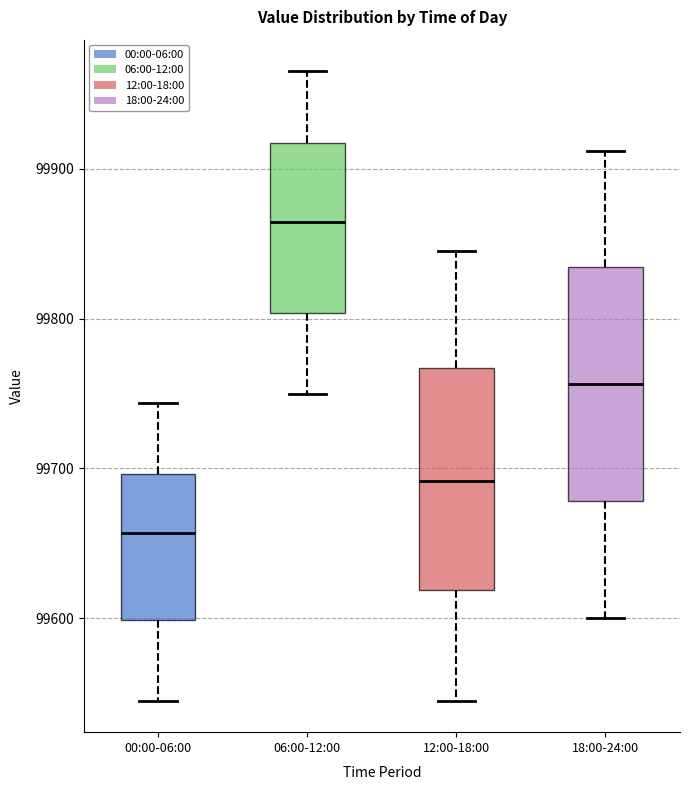

Which box has the highest median line?

06:00-12:00